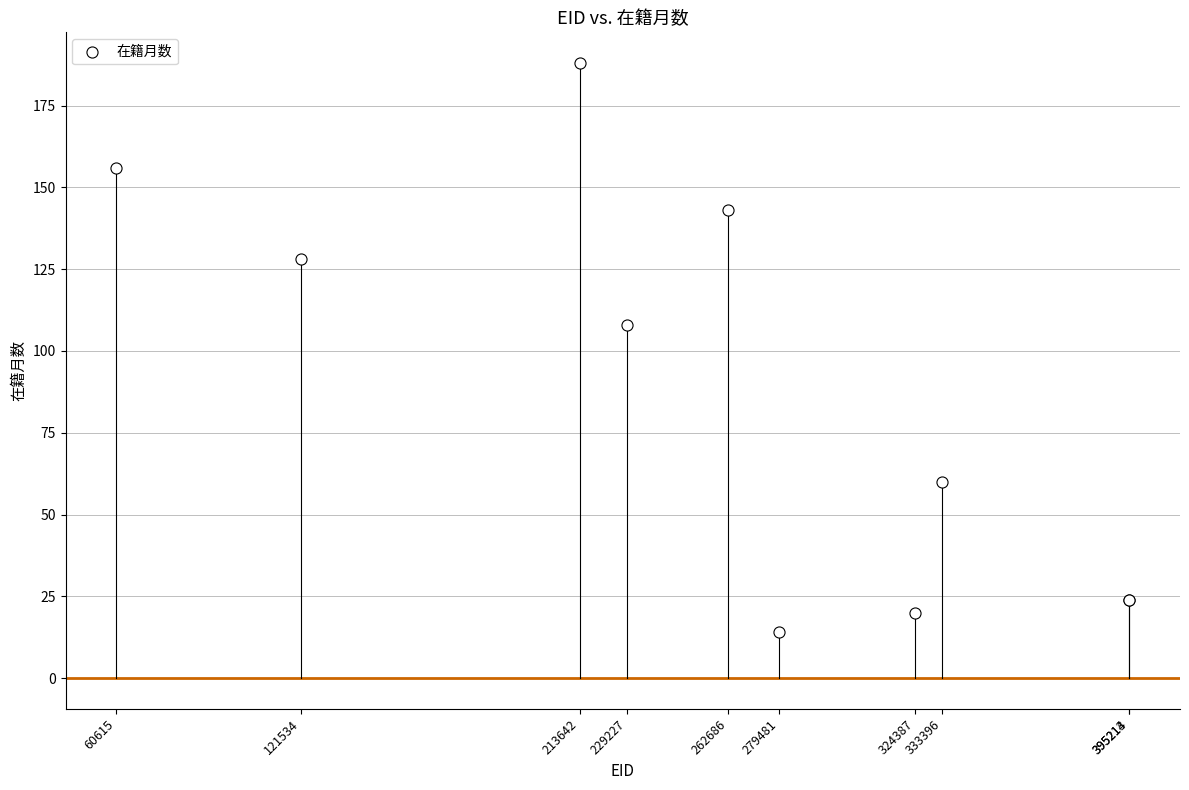

What Y value in the scatter plot is closest to 101?

108